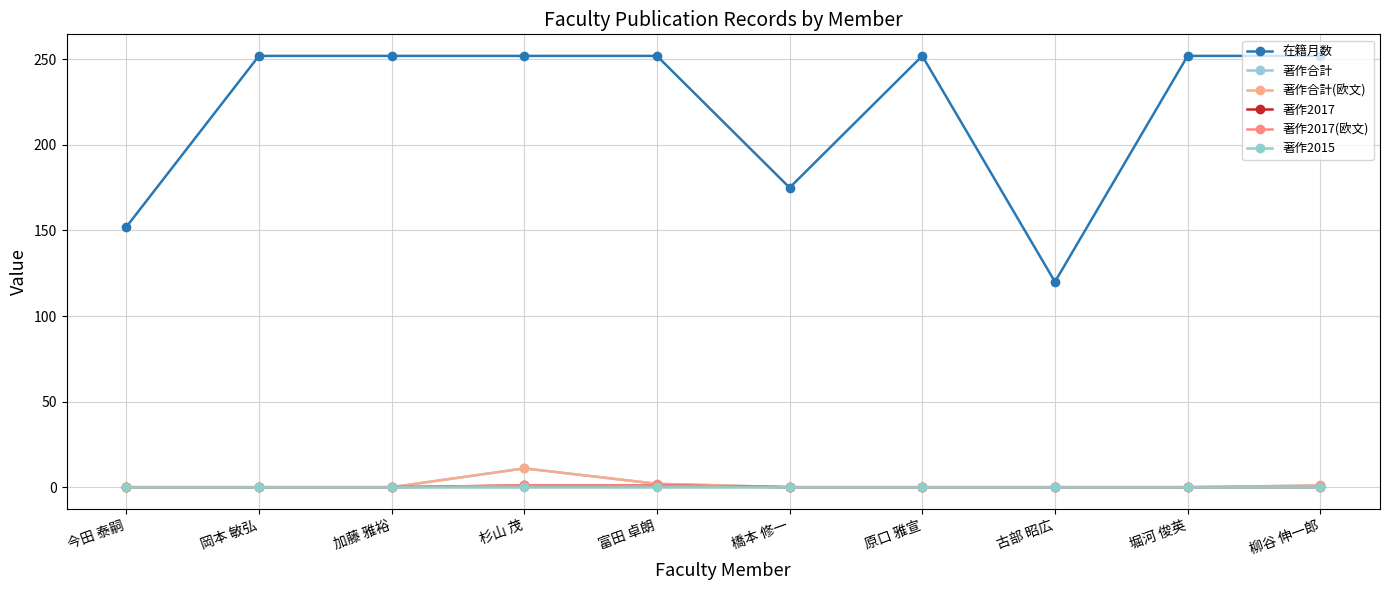

True or false: 著作2017(欧文) and 在籍月数 cross at least once.

False